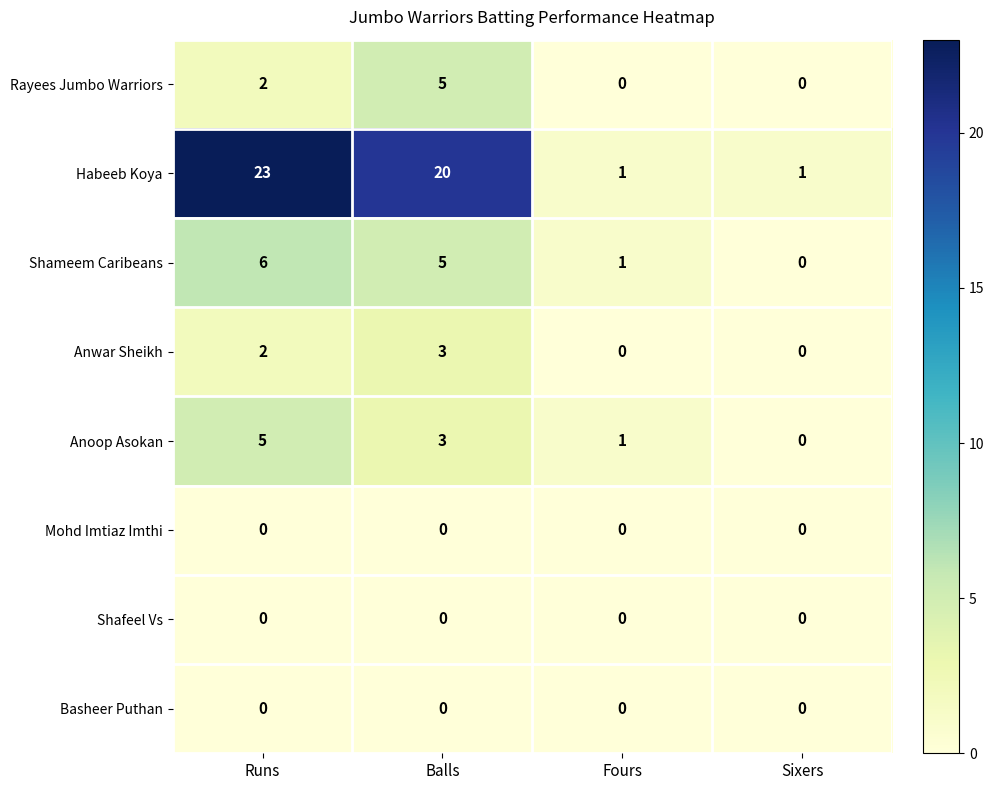

What is the sum of all Anwar Sheikh values?

5